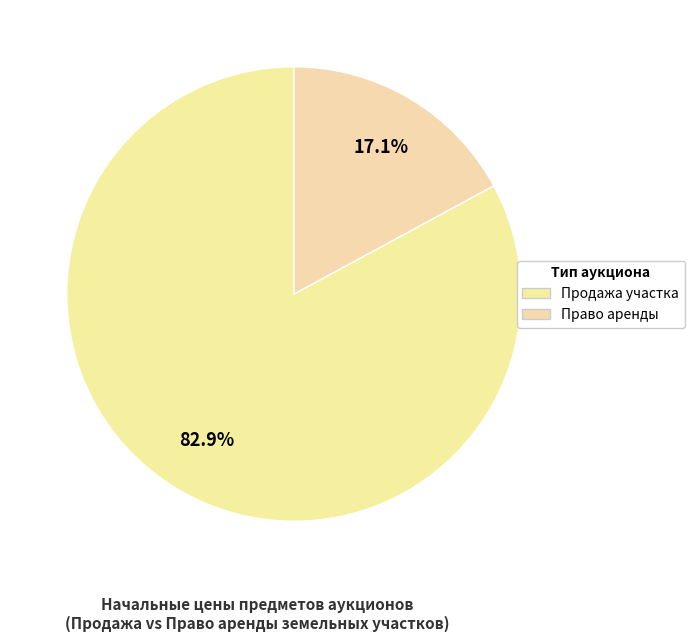

How many slices are in this pie chart?

2